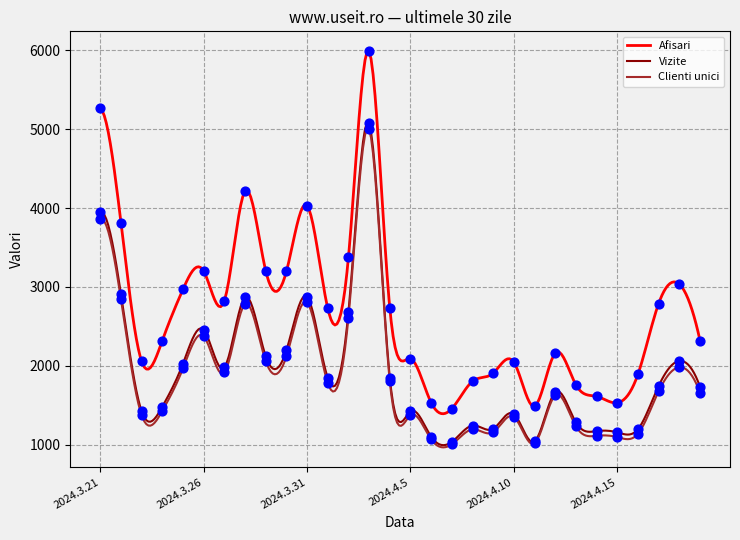

Which series reaches the minimum Y coordinate?

Clienti unici